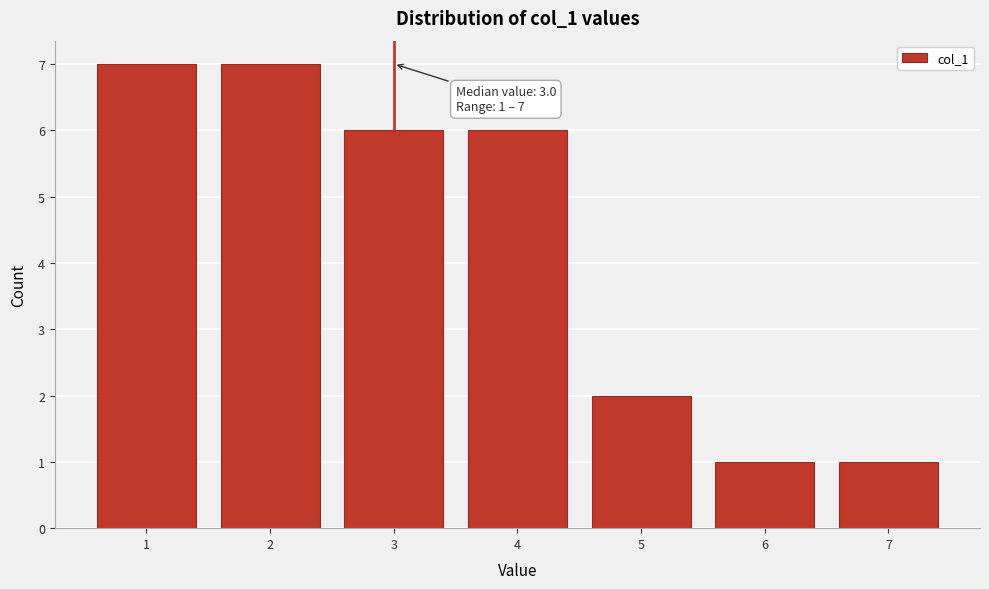

Reading left to right, extract all data points from this chart.

1=7	2=7	3=6	4=6	5=2	6=1	7=1